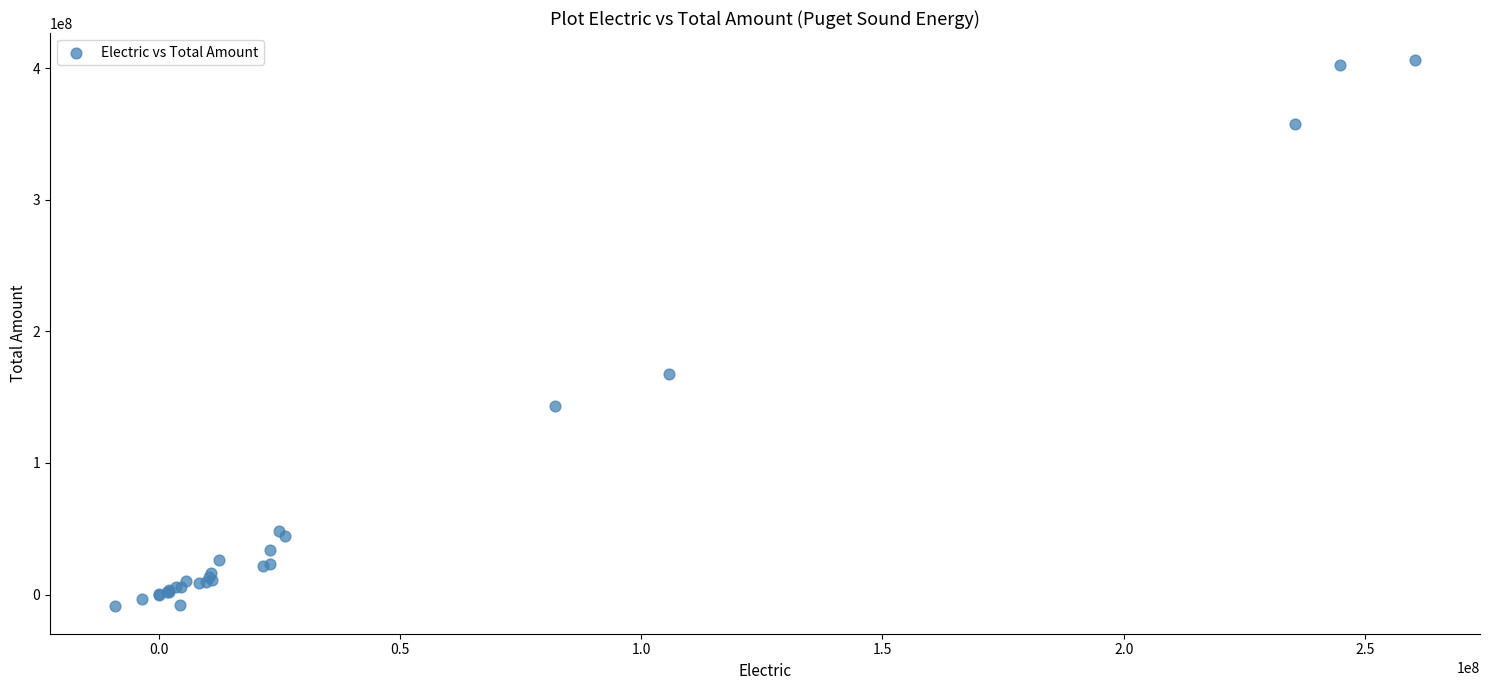

What Y value in the scatter plot is closest to 198421083?

167328010.4